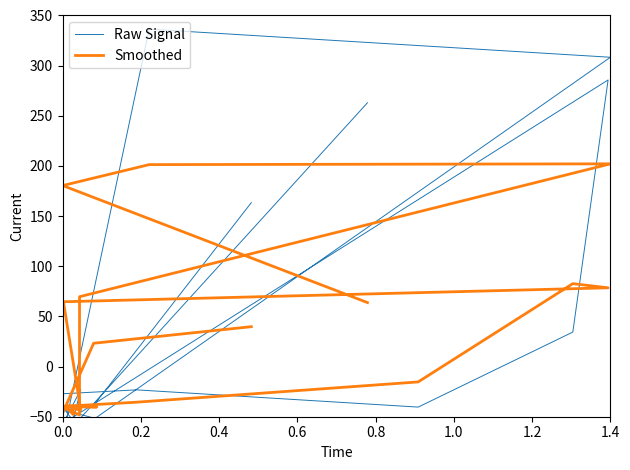

Between which two adjacent categories do Smoothed and Raw Signal first intersect?

0.0 and 0.2